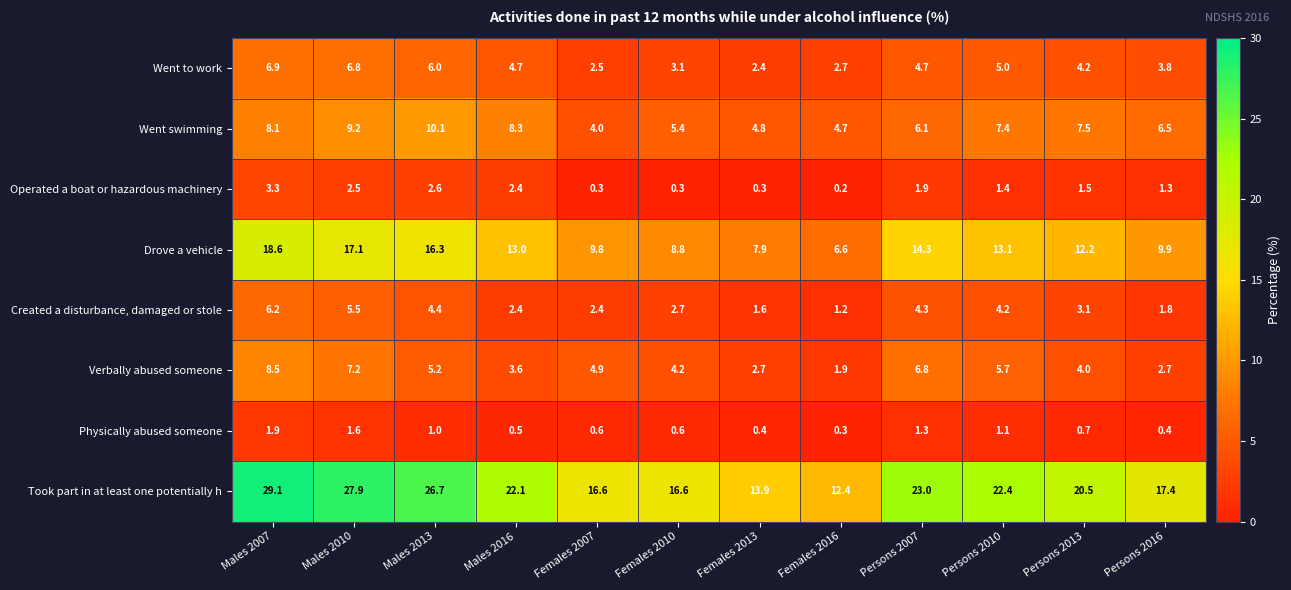

What is the difference between the Went to work values at Females 2010 and Males 2010?

3.7